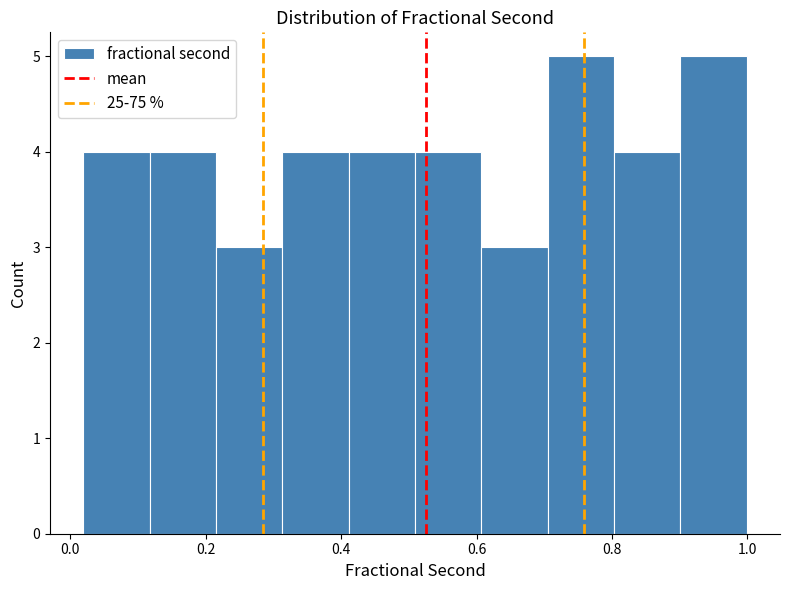

Reading left to right, transcribe this chart: for each bar, give the range it covers on the x-axis and its height. Neither the bar edges nor the heights are printed on the chart, so give them approximately, as read against the axes.

0.02 to 0.12: 4
0.12 to 0.22: 4
0.22 to 0.32: 3
0.32 to 0.42: 4
0.42 to 0.50: 4
0.50 to 0.60: 4
0.60 to 0.70: 3
0.70 to 0.80: 5
0.80 to 0.90: 4
0.90 to 1.00: 5